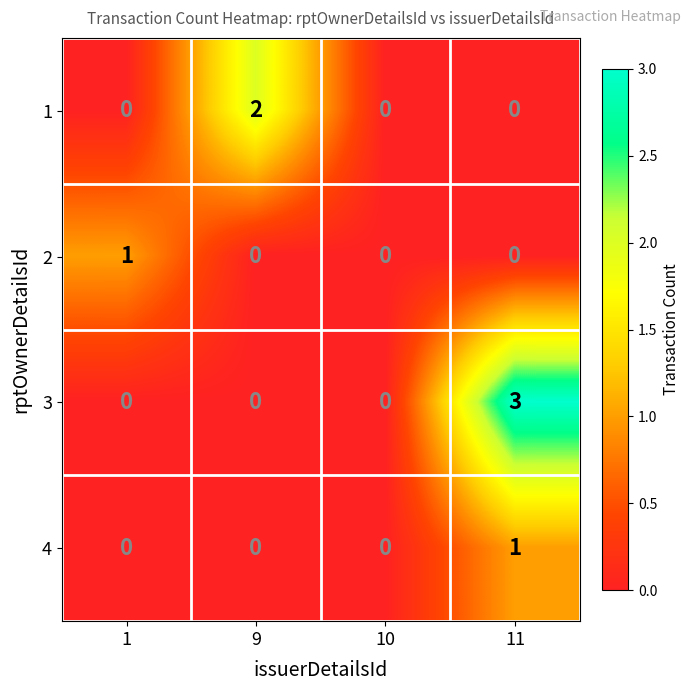

Count the 1 values in the range 0 to 2.

4